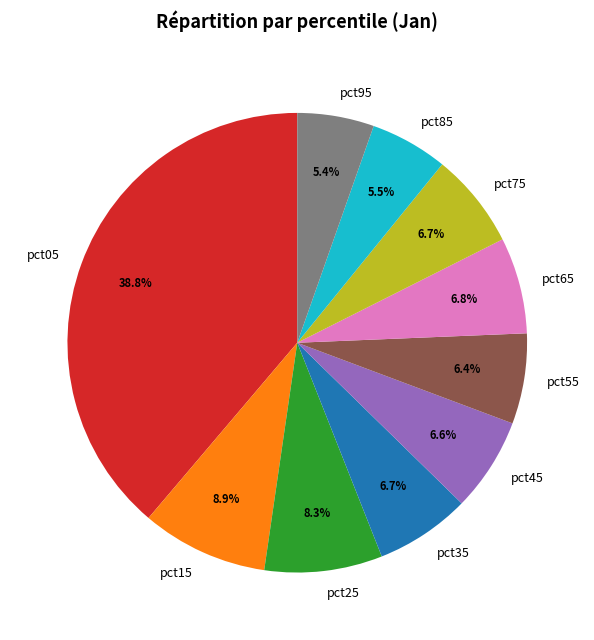

How many slices are in this pie chart?

10